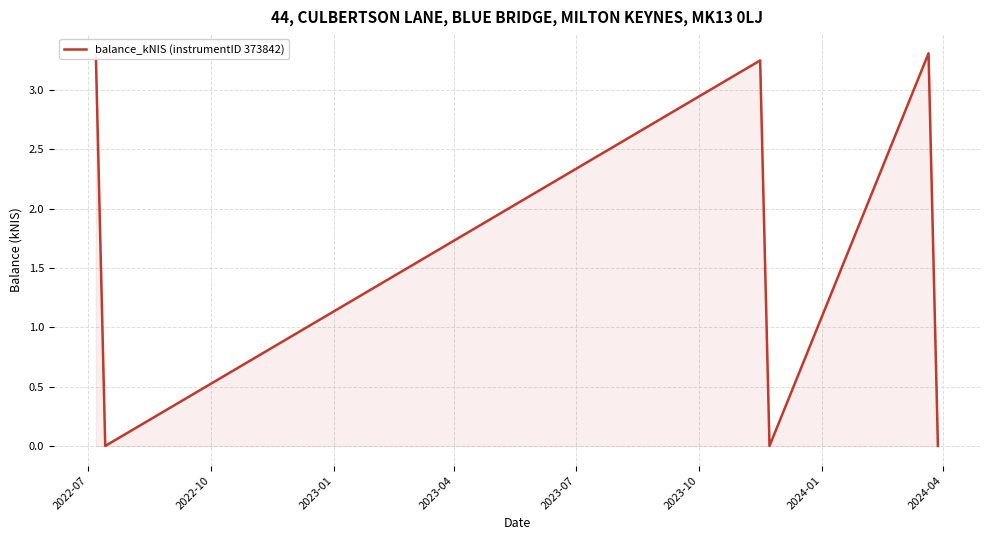

What is the difference between the maximum and minimum values?

3.3